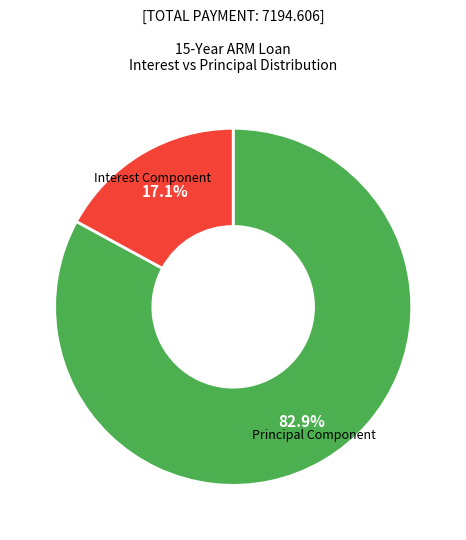

To the nearest percent, what is the average slice percentage?

50%